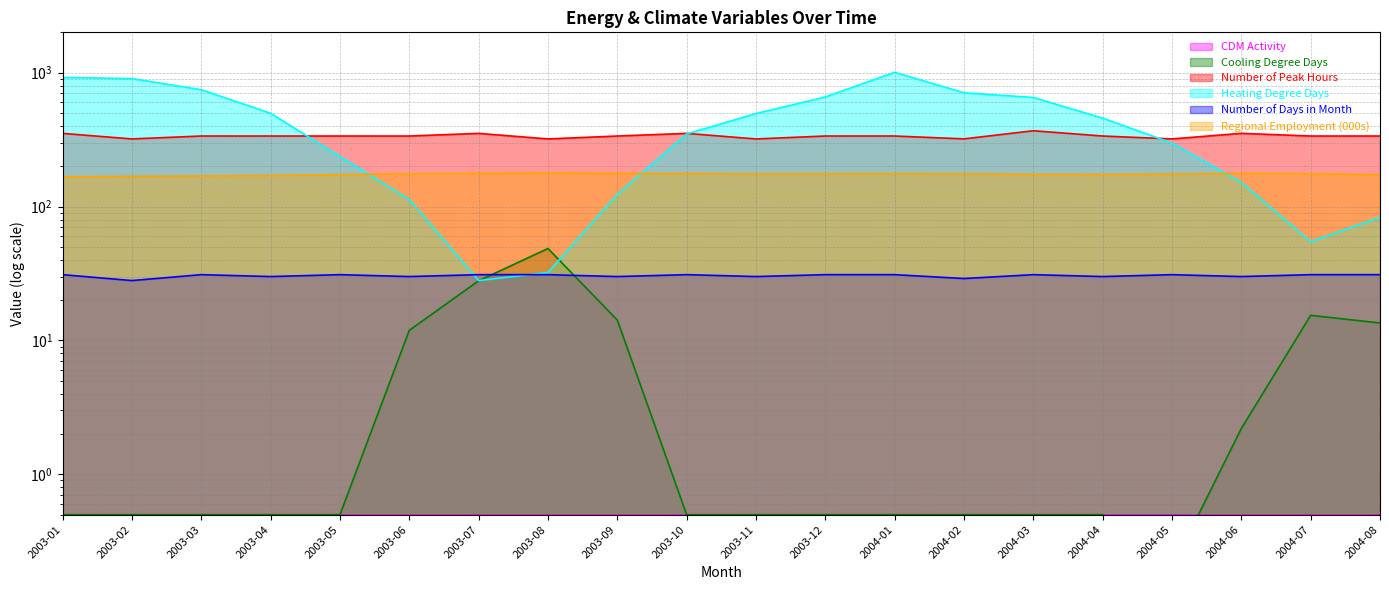

Read the Number of Peak Hours value at 2003-01.

351.9